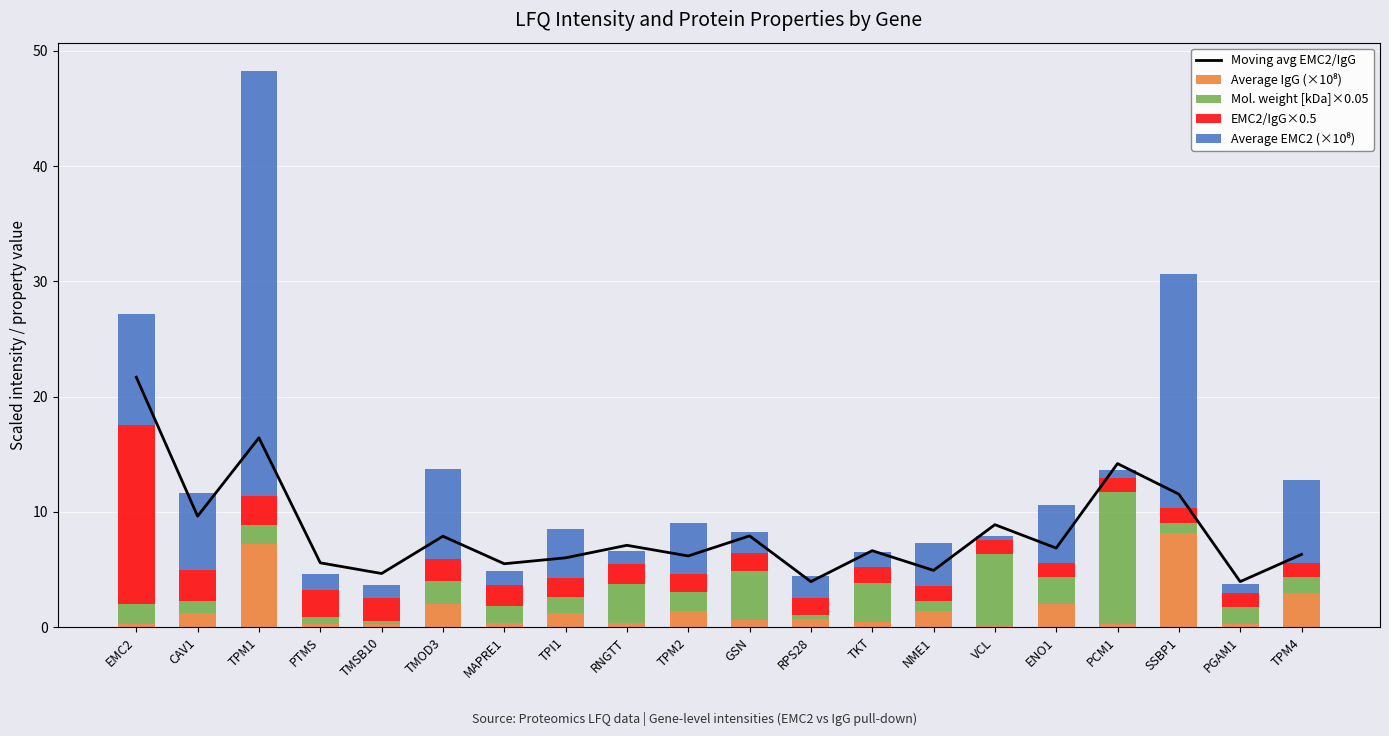

Reading left to right, list all the values displayed in this chart.

Moving avg EMC2/IgG: 21.7	9.6	16.4	5.6	4.7	7.9	5.5	6.0	7.1	6.2	7.9	4.0	6.6	4.9	8.9	6.9	14.2	11.5	4.0	6.3
Average IgG (×10⁸): 0.3	1.2	7.2	0.3	0.3	2.0	0.3	1.3	0.4	1.4	0.6	0.7	0.4	1.4	0.1	2.0	0.3	8.2	0.3	2.9
Mol. weight [kDa]×0.05: 1.7	1.0	1.6	0.6	0.3	2.0	1.5	1.3	3.4	1.6	4.3	0.4	3.4	0.9	6.2	2.4	11.4	0.9	1.4	1.4
EMC2/IgG×0.5: 15.5	2.8	2.6	2.4	2.0	1.9	1.9	1.7	1.7	1.6	1.5	1.4	1.4	1.3	1.3	1.3	1.2	1.2	1.2	1.2
Average EMC2 (×10⁸): 9.6	6.7	36.9	1.4	1.2	7.8	1.2	4.2	1.2	4.4	1.9	2.0	1.3	3.7	0.3	5.0	0.7	20.3	0.7	7.2